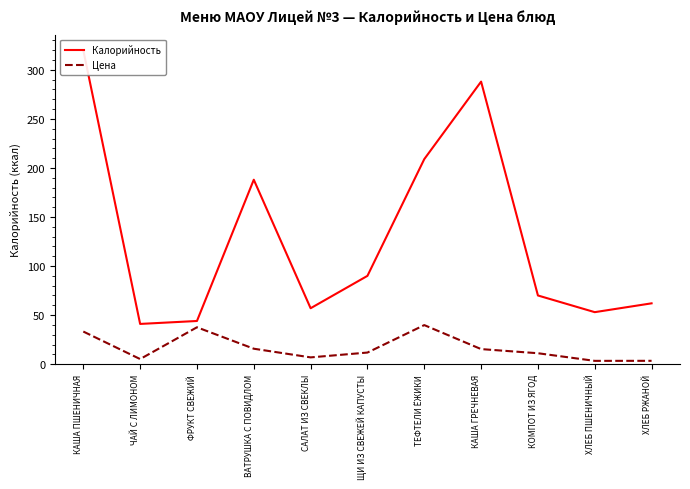

Reading right to left, what are all the values shown in this chart?

Калорийность: 62.0	53.0	70.0	288.0	209.0	90.0	57.0	188.0	44.0	41.0	320.0
Цена: 3.4	3.4	11.1	15.3	39.8	11.8	6.9	15.7	37.6	5.2	33.2